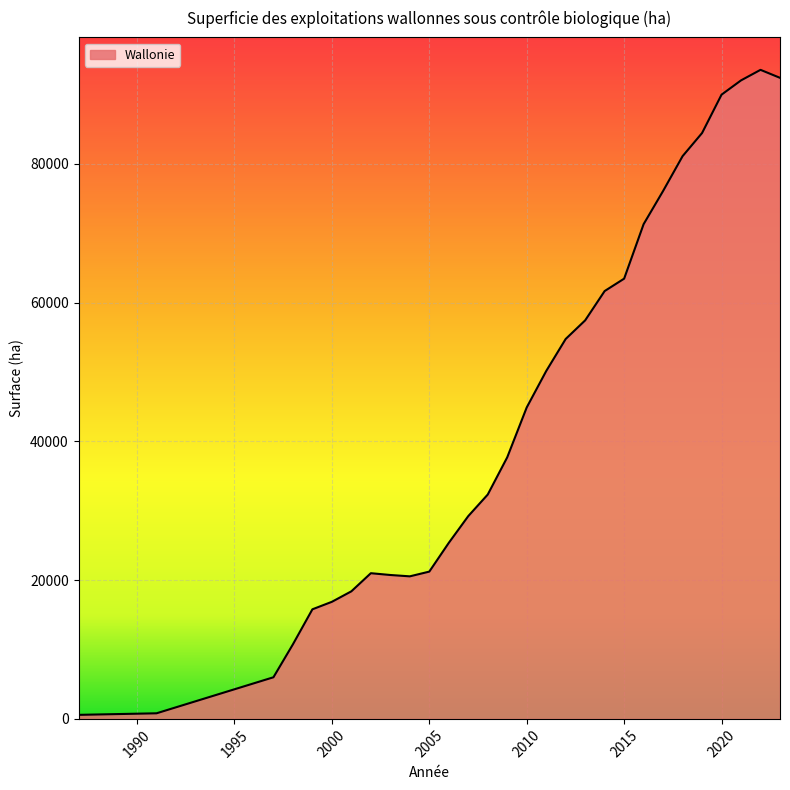

What is the maximum value shown in the chart?

93526